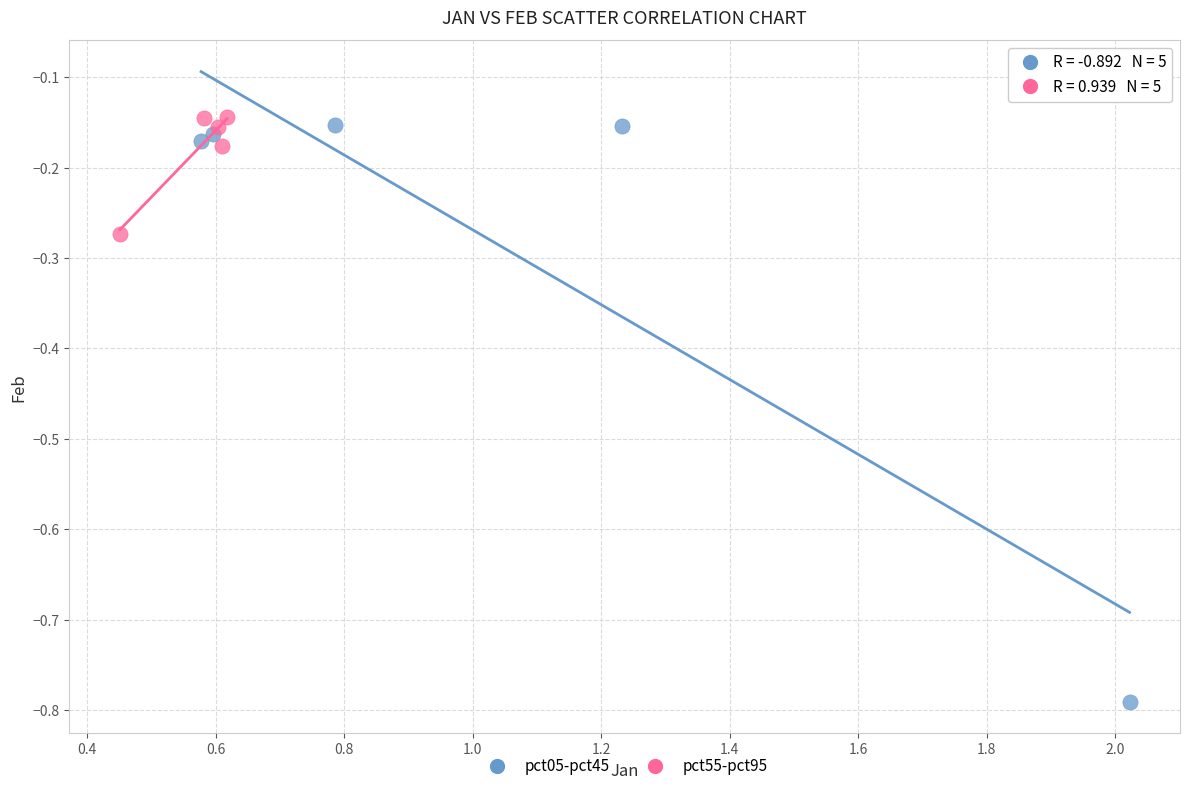

Which series has the largest Y range (max minus min)?

pct05-pct45